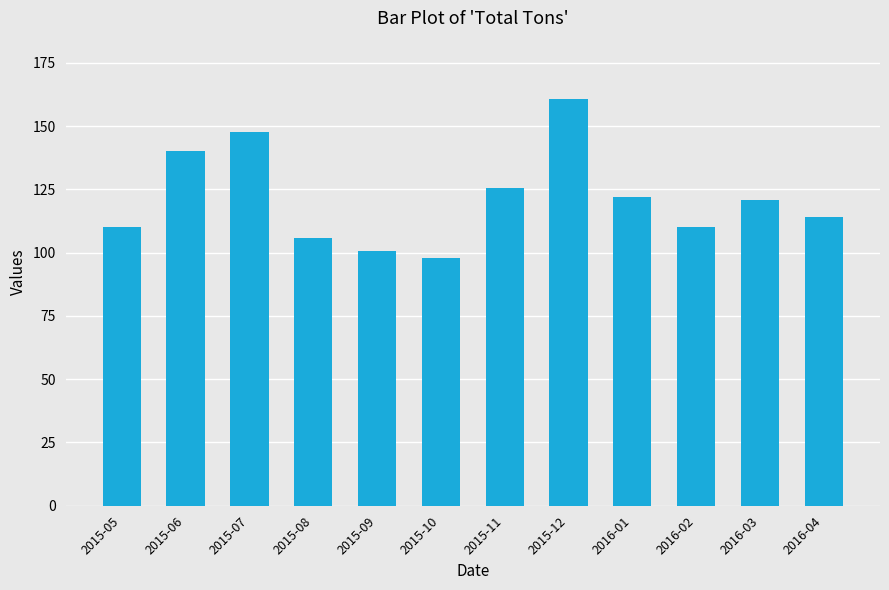

What is the change in value from 2015-05 to 2016-04?

+4.0